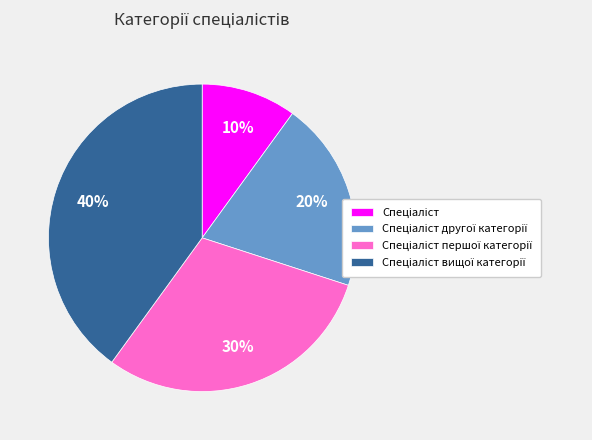

To the nearest percent, what is the difference between the largest and smallest slice percentages?

30%